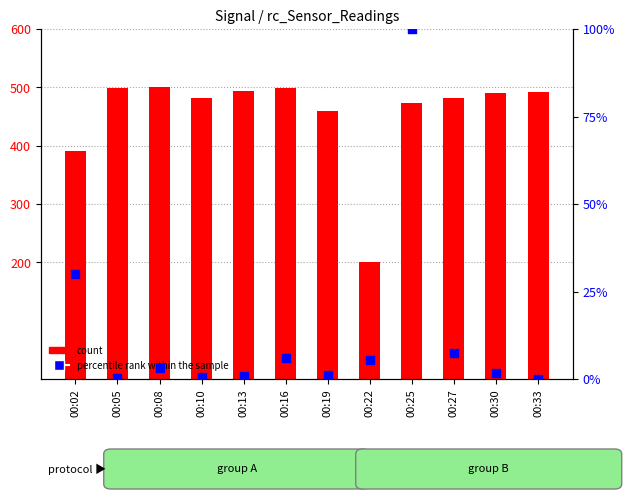

Which series reaches the minimum Y coordinate?

percentile rank within the sample